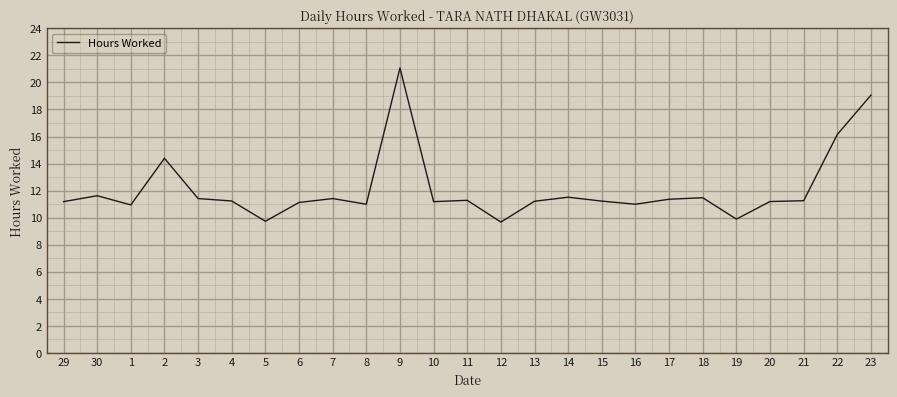

Where does the data first go above 11?

29